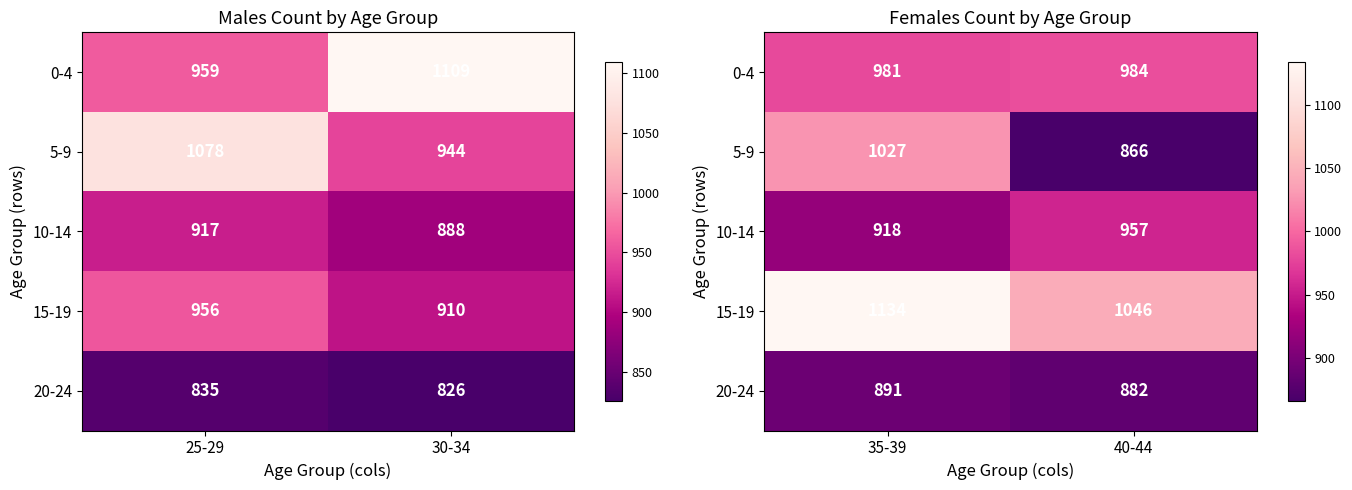

Is the value of 15-19 at 40-44 greater than the value of 20-24 at 35-39?

Yes